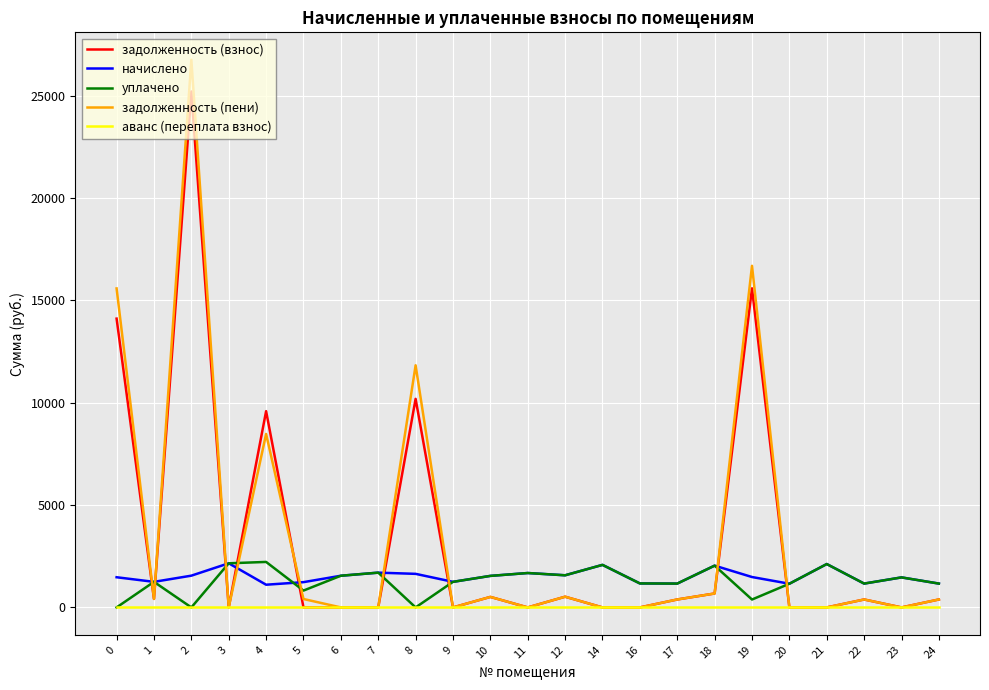

What is the difference between the highest and lowest values at 6?

1548.5